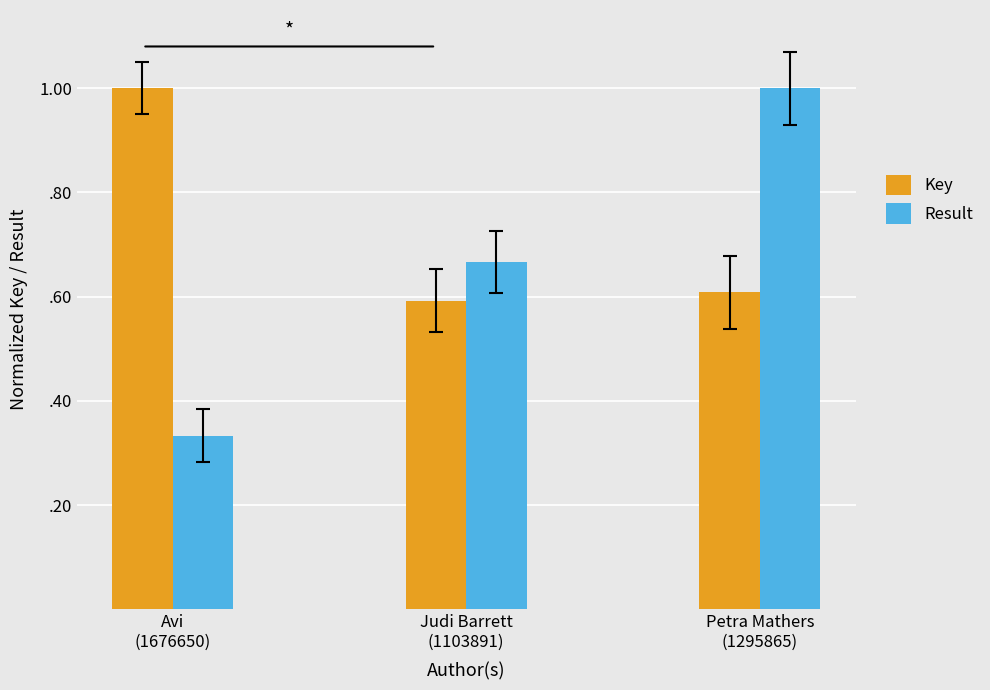

Count the Result values in the range 0 to 1.

3